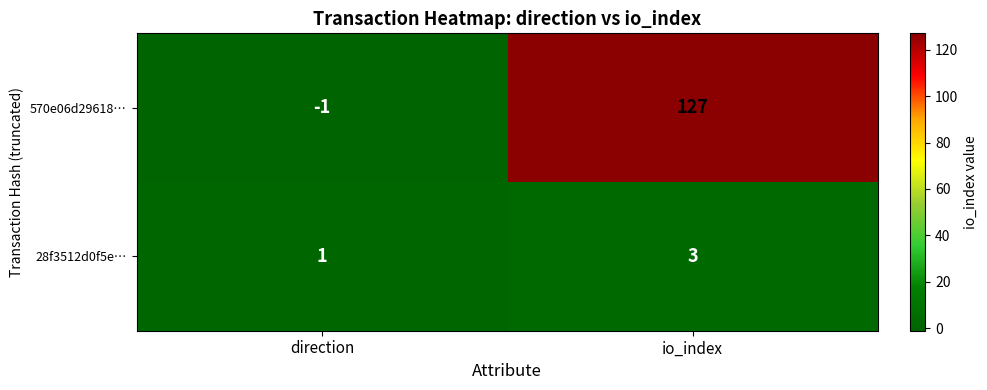

Which category has the highest value in the 570e06d29618… series?

io_index